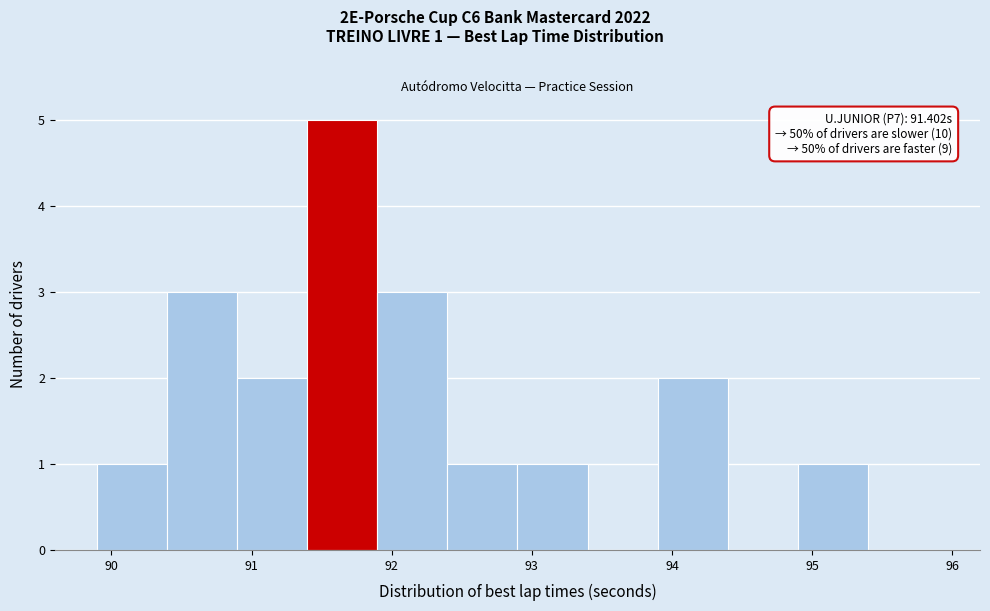

Over which range of the x-axis is the bar tallest?

91.4 to 91.9